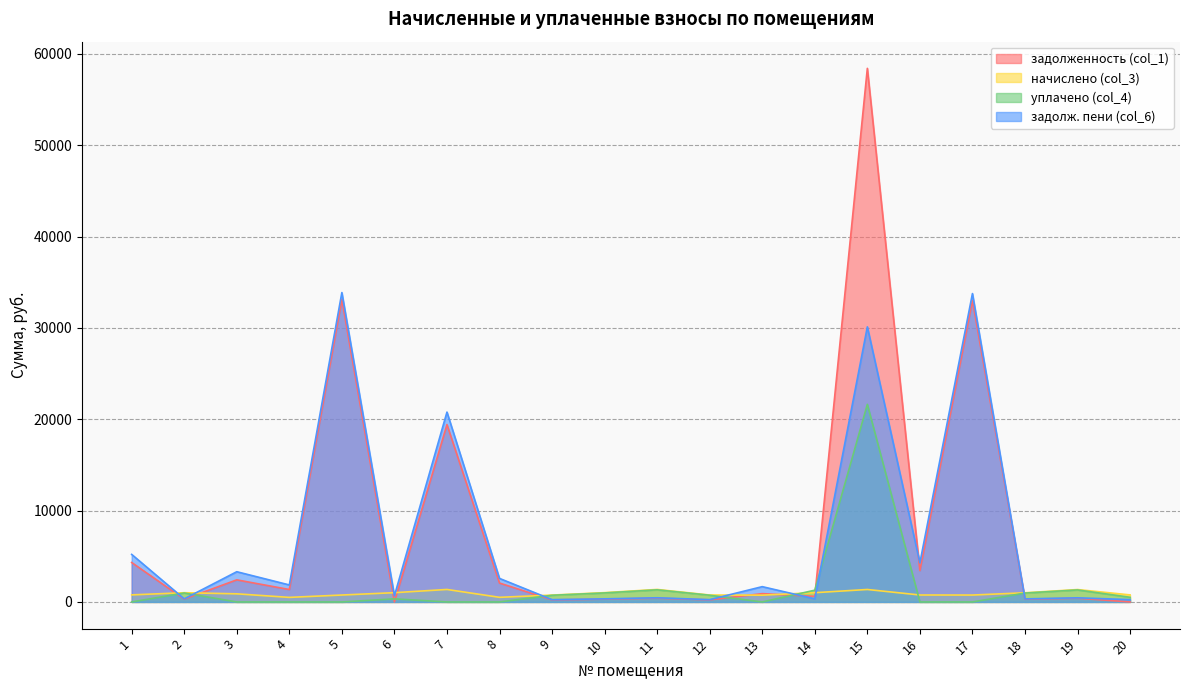

Where do задолженность (col_1) and уплачено (col_4) first cross each other?

1 and 2